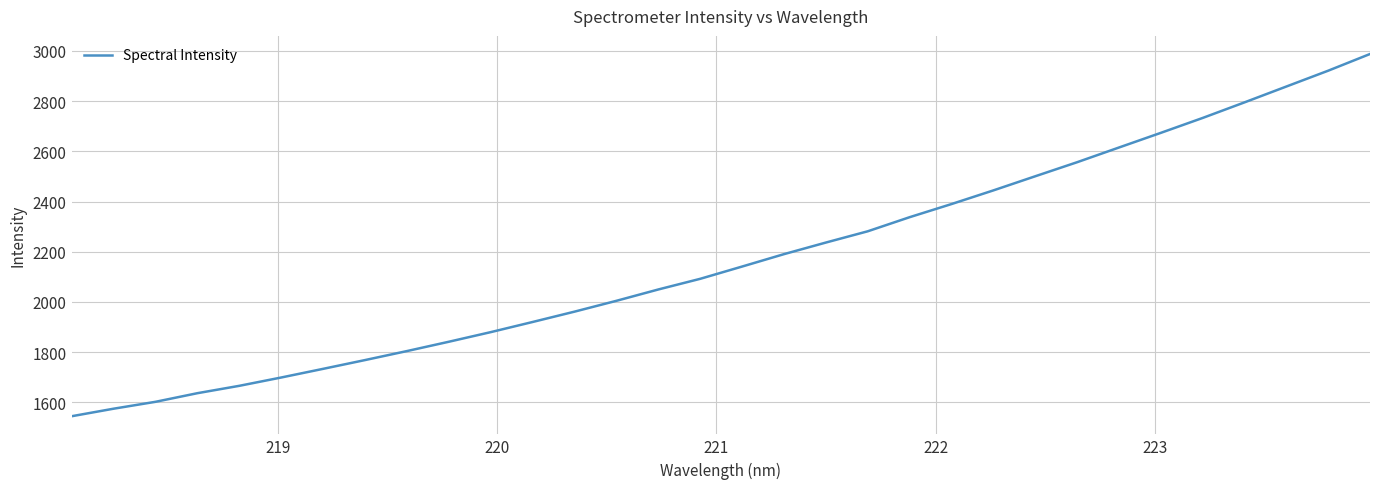

What is the maximum value shown in the chart?

2987.8